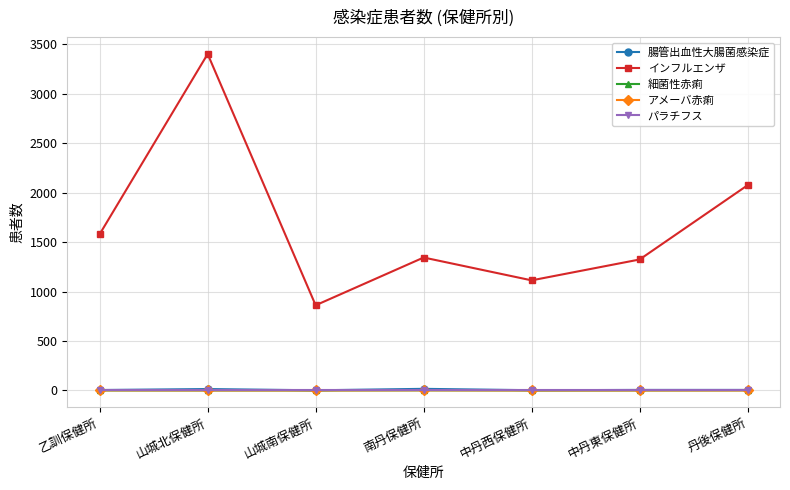

True or false: インフルエンザ has more than 0 interior local peaks.

True